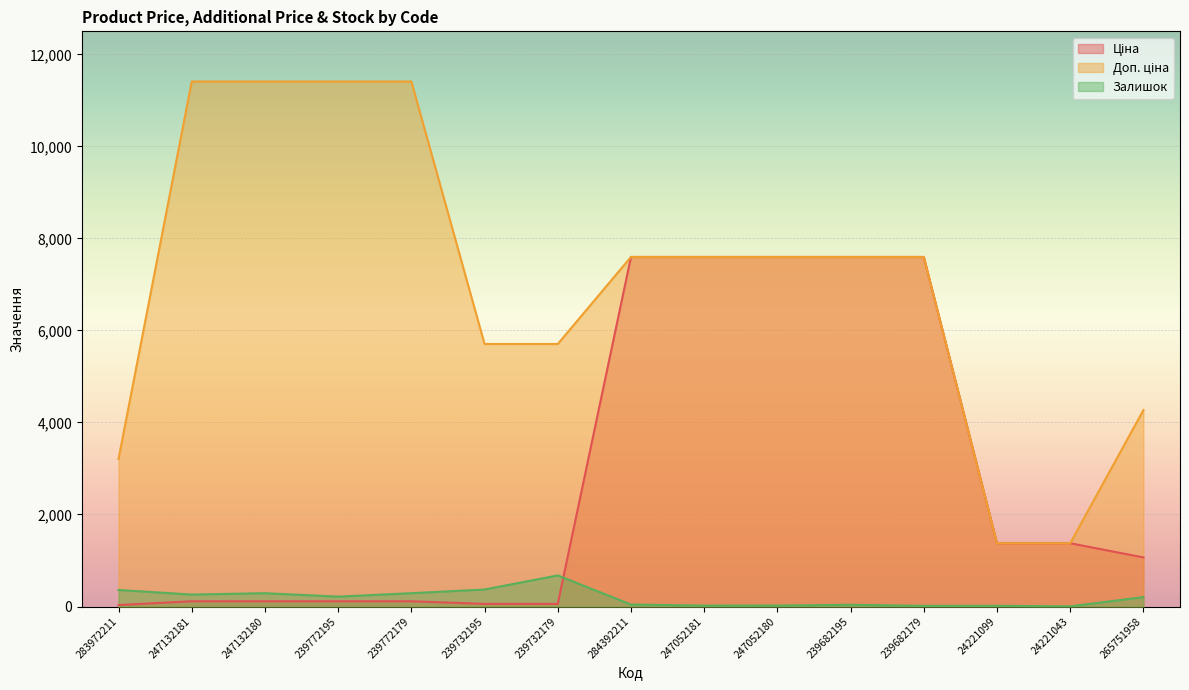

The Ціна series shows 7596.5 at 239682179. True or false?

True